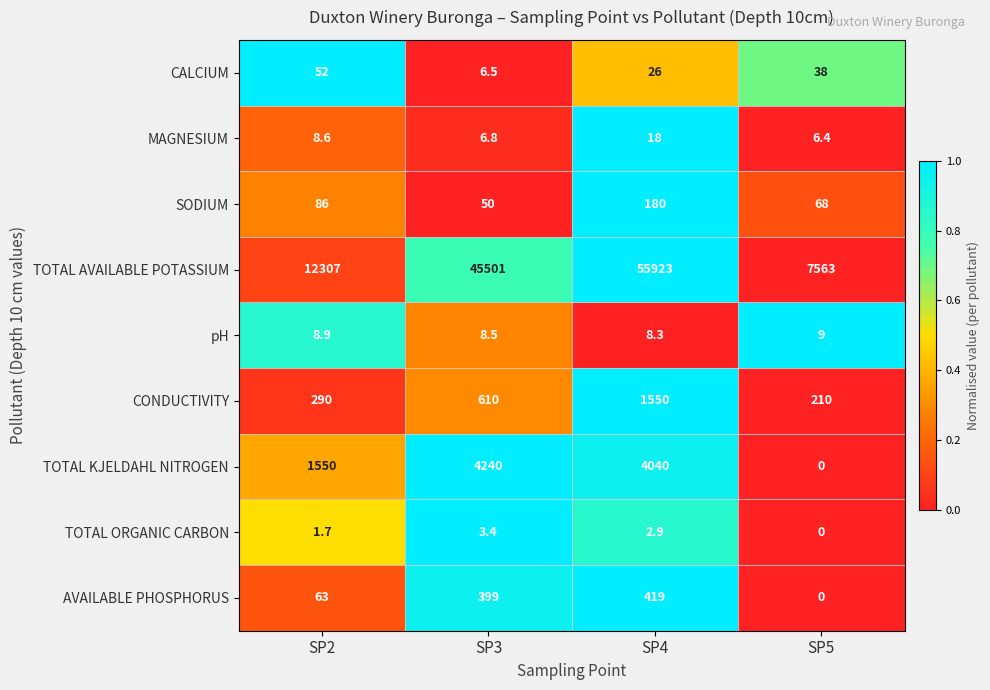

True or false: AVAILABLE PHOSPHORUS has a value of 399.0 at SP3.

True